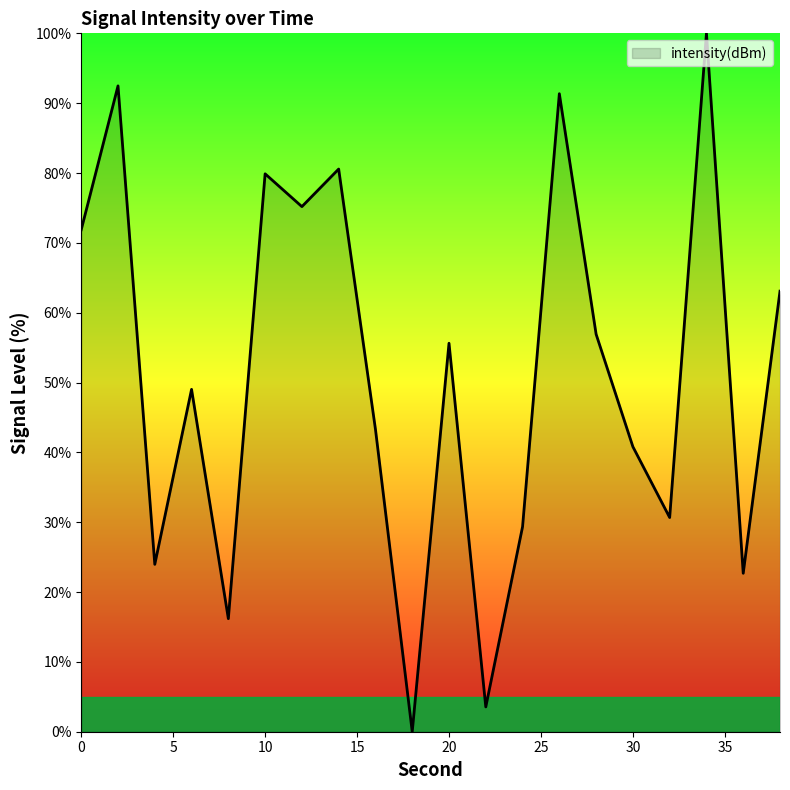

What is the maximum value shown in the chart?

100.0